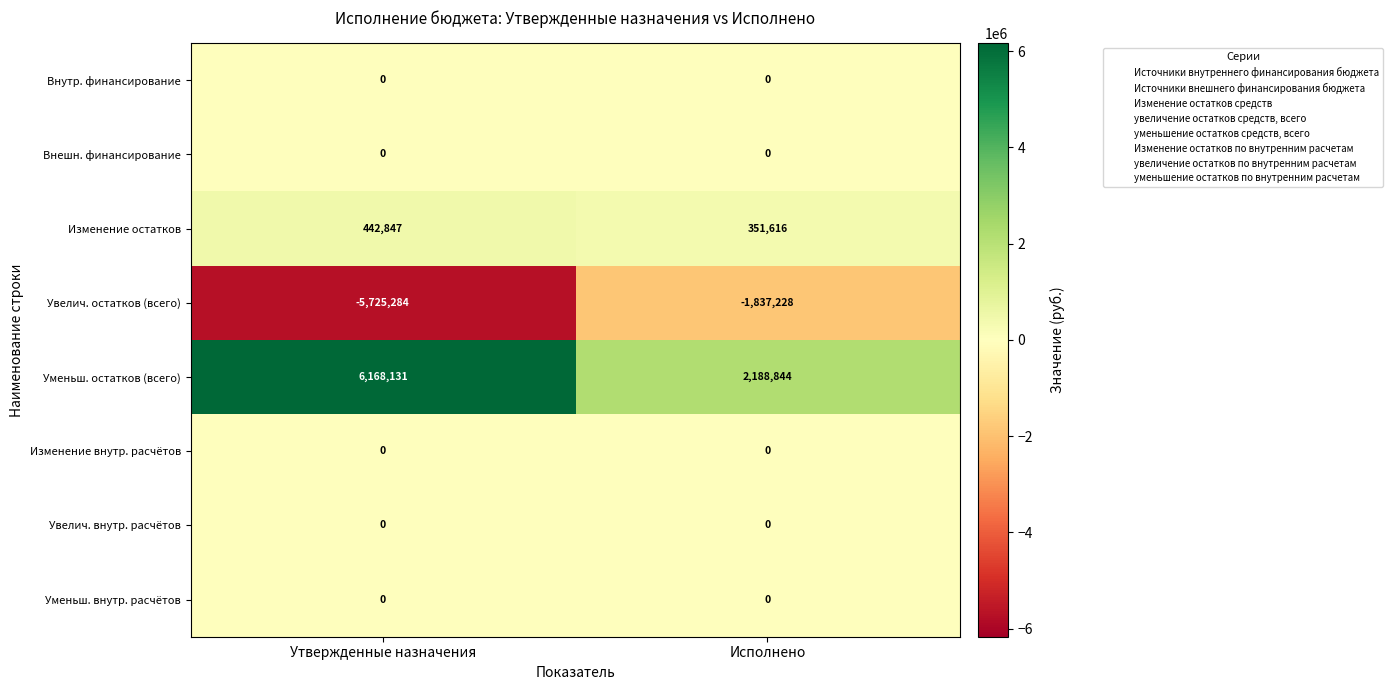

Between Утвержденные назначения and Исполнено, which series saw the biggest shift?

Уменьш. остатков (всего)